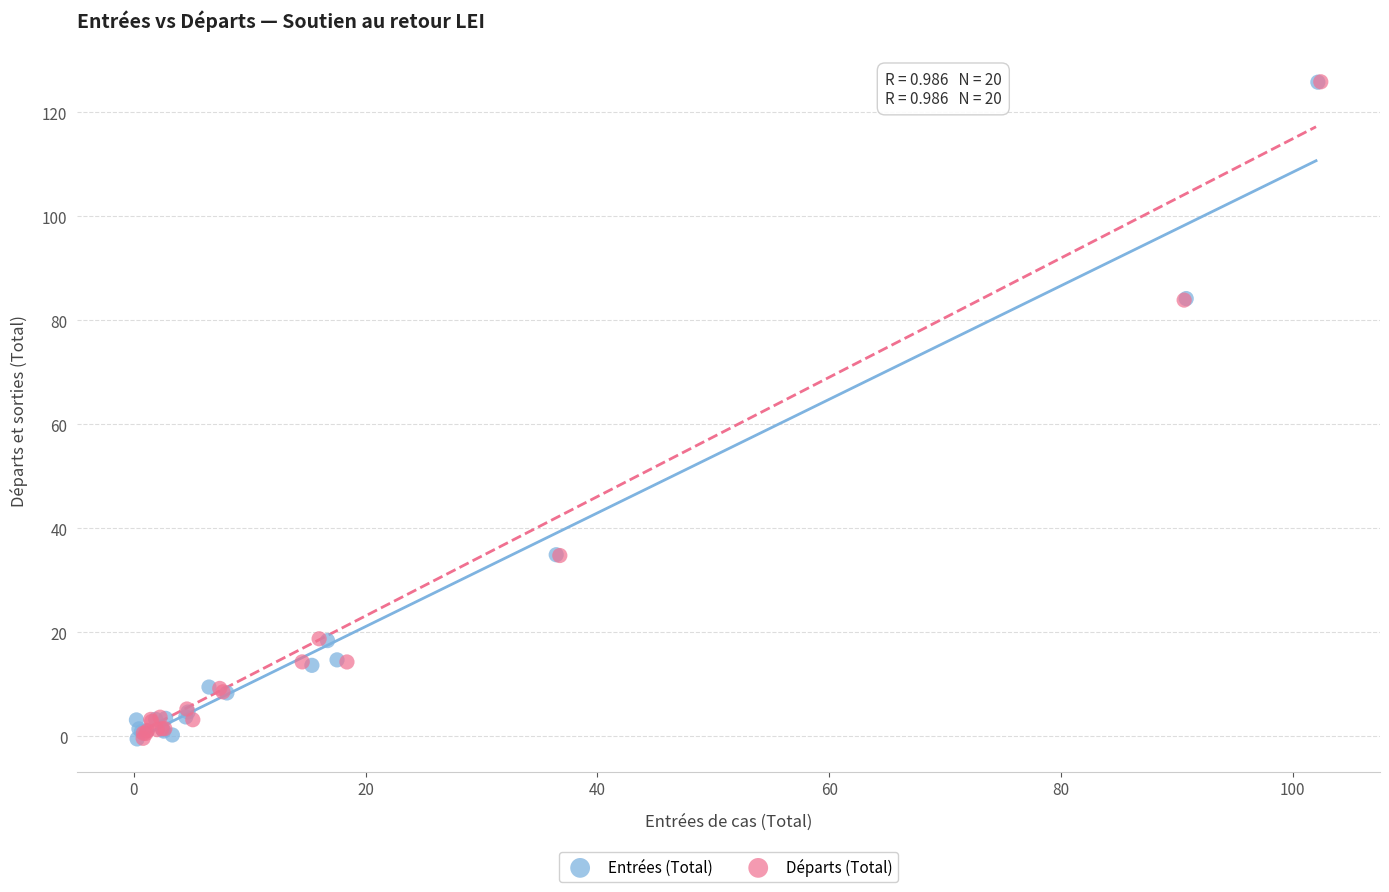

What are all the series names shown in the legend?

Entrées (Total), Départs (Total)